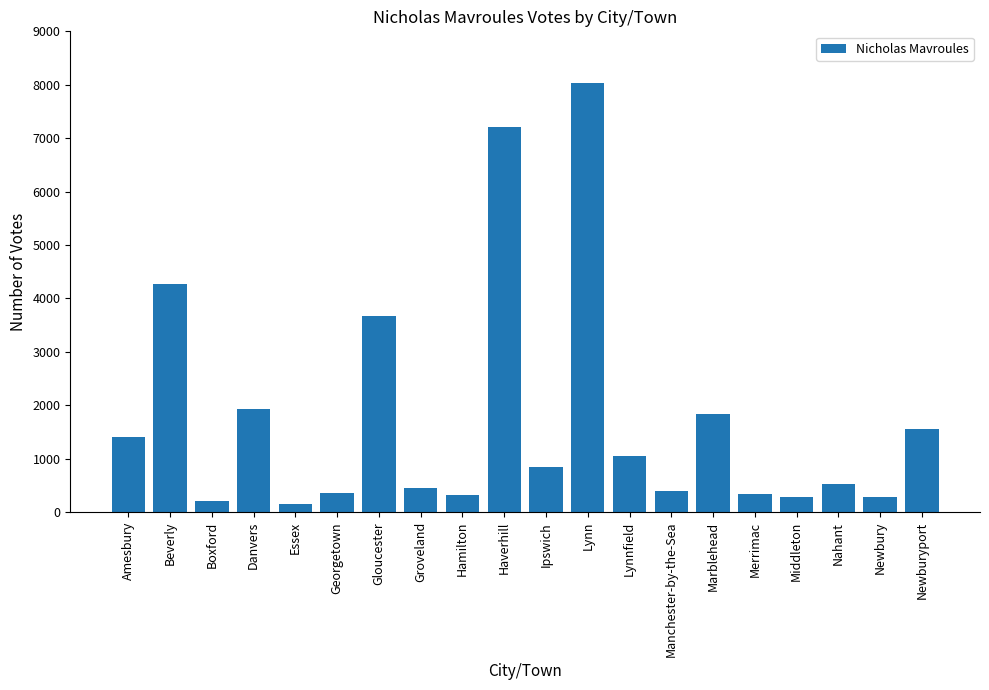

How many bars are there in total?

20